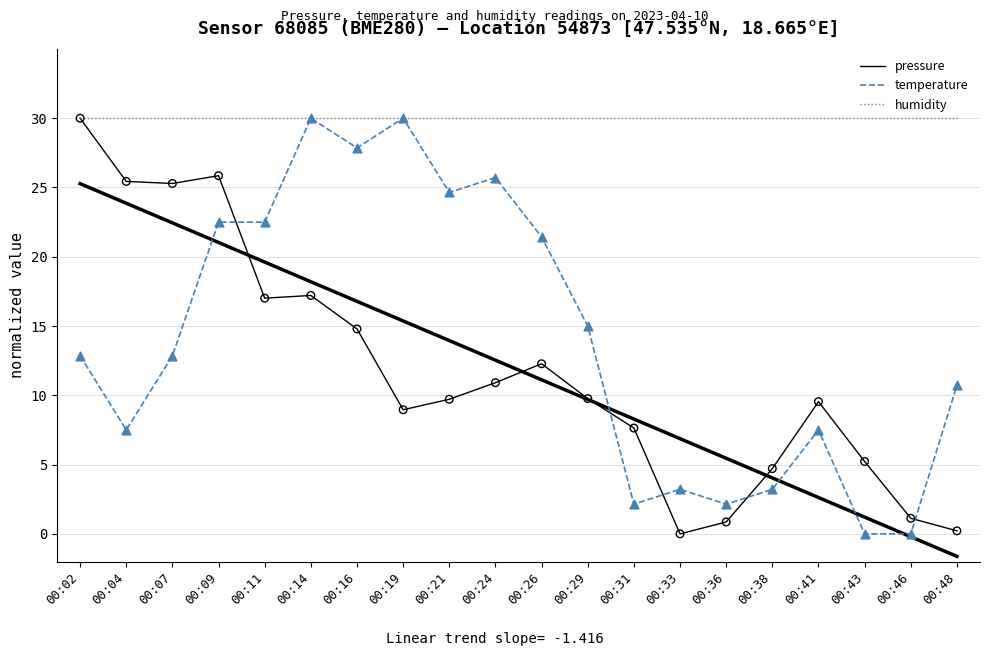

What is the total value across all series at 00:33?

33.2